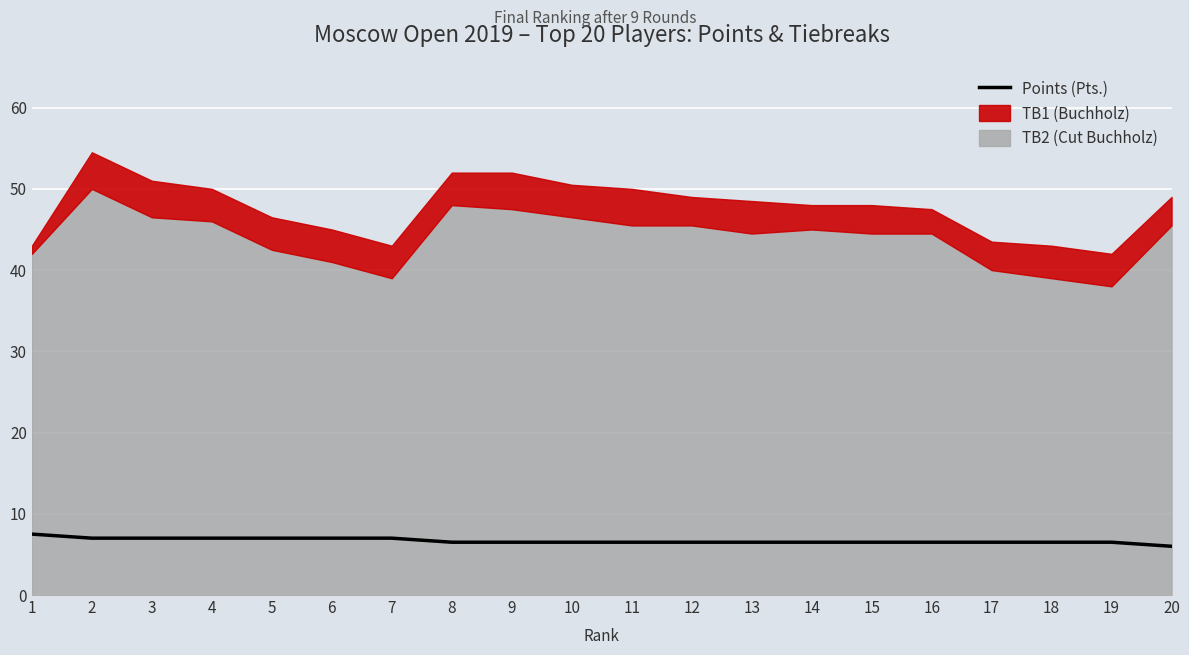

What is the change in value from 6 to 20?

-1.0